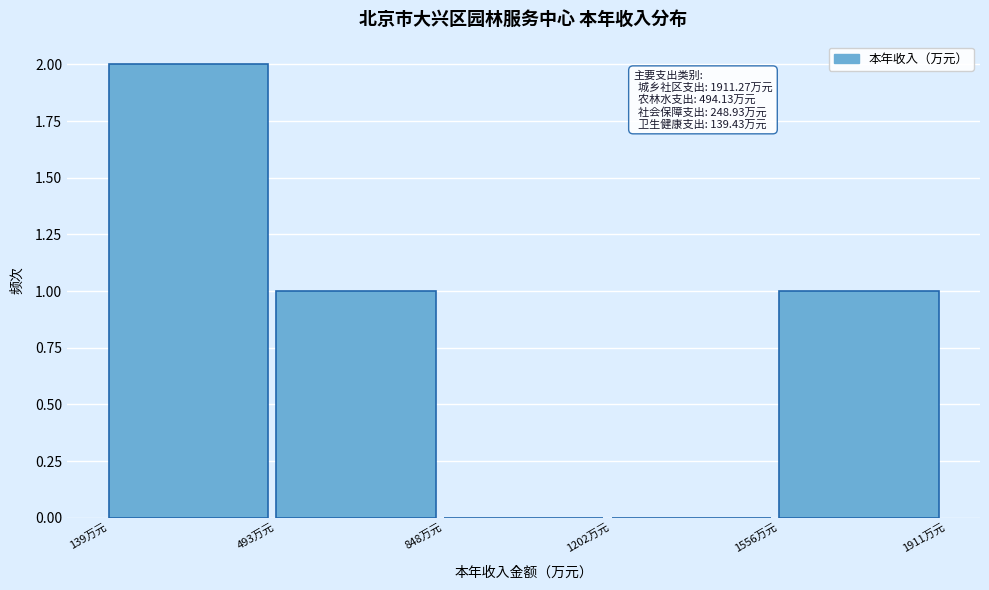

Which range on the x-axis has the tallest bar?

150 to 500